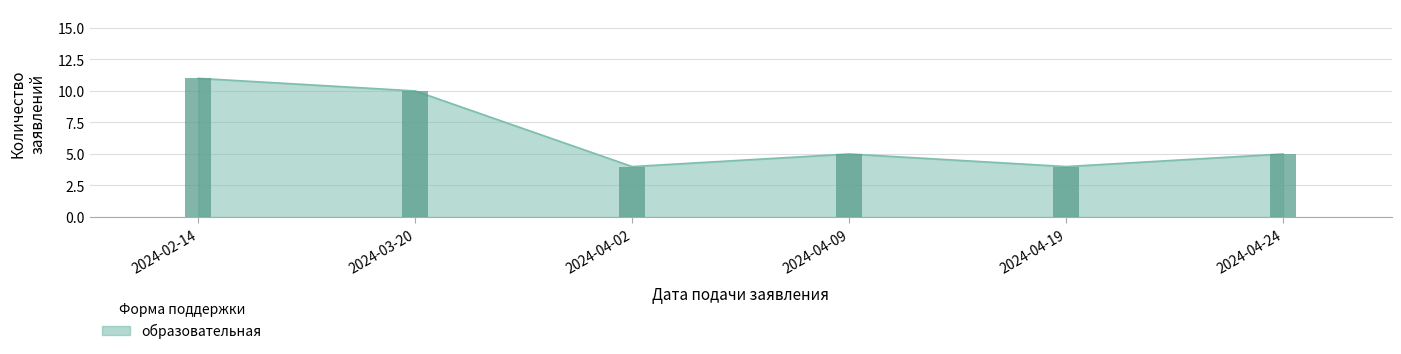

What is the difference between the second highest and second lowest values?

6